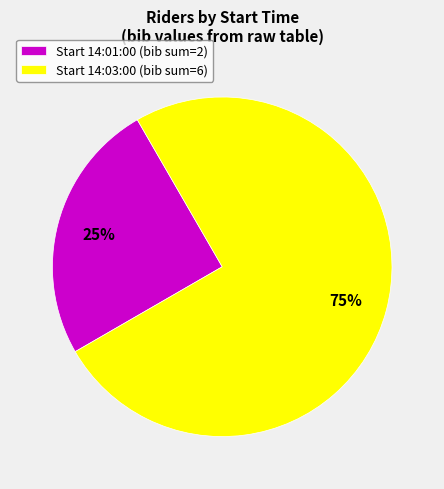

The Start 14:01:00 (bib sum=2) slice represents 35% of the pie. True or false?

False